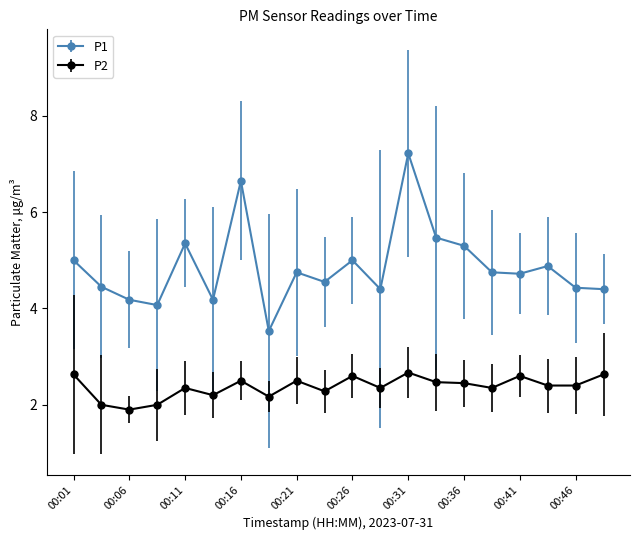

What is the value of the P1 point at the 1st from the left?

5.0